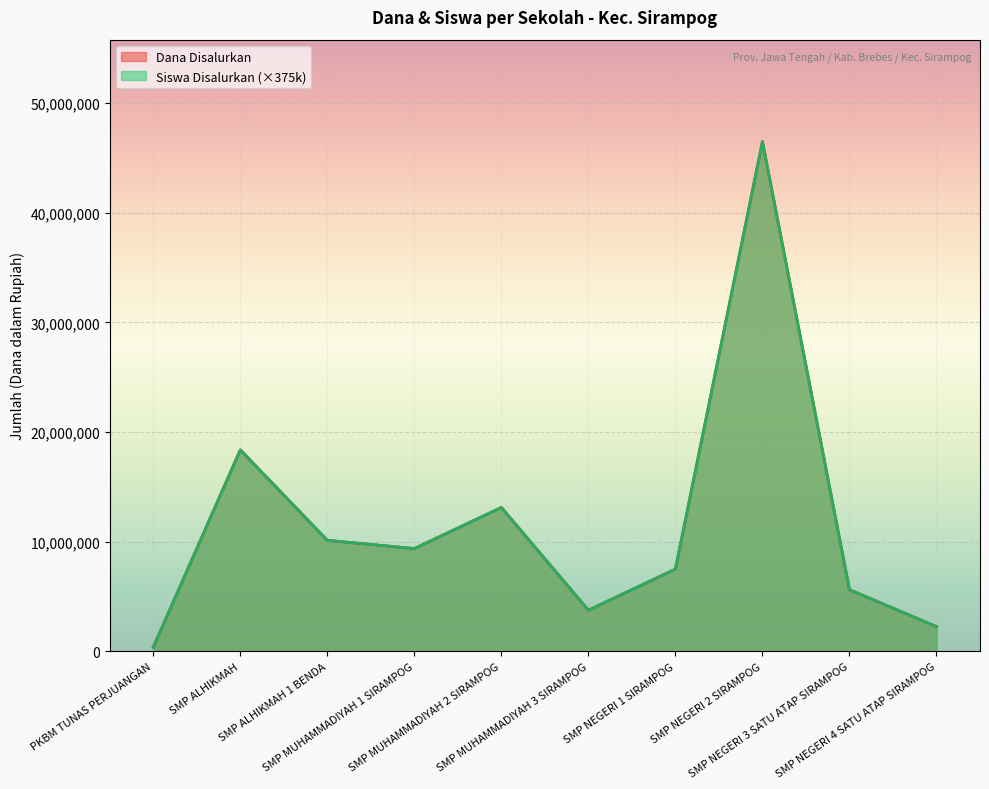

Read the Dana Pemberian value at SMP NEGERI 4 SATU ATAP SIRAMPOG, to the nearest 10.

2250000